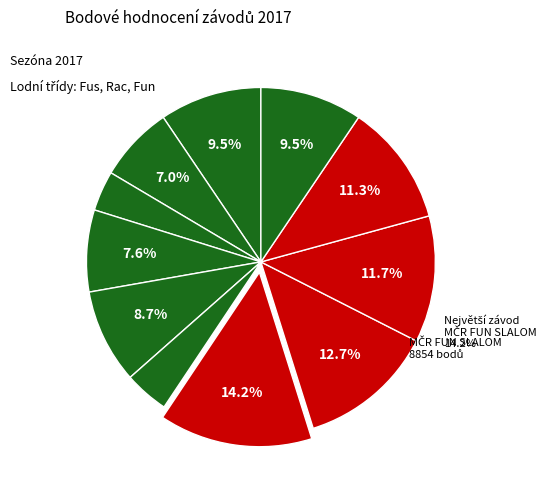

To the nearest percent, what percentage of the pie is Pohár Vysočiny?

9%